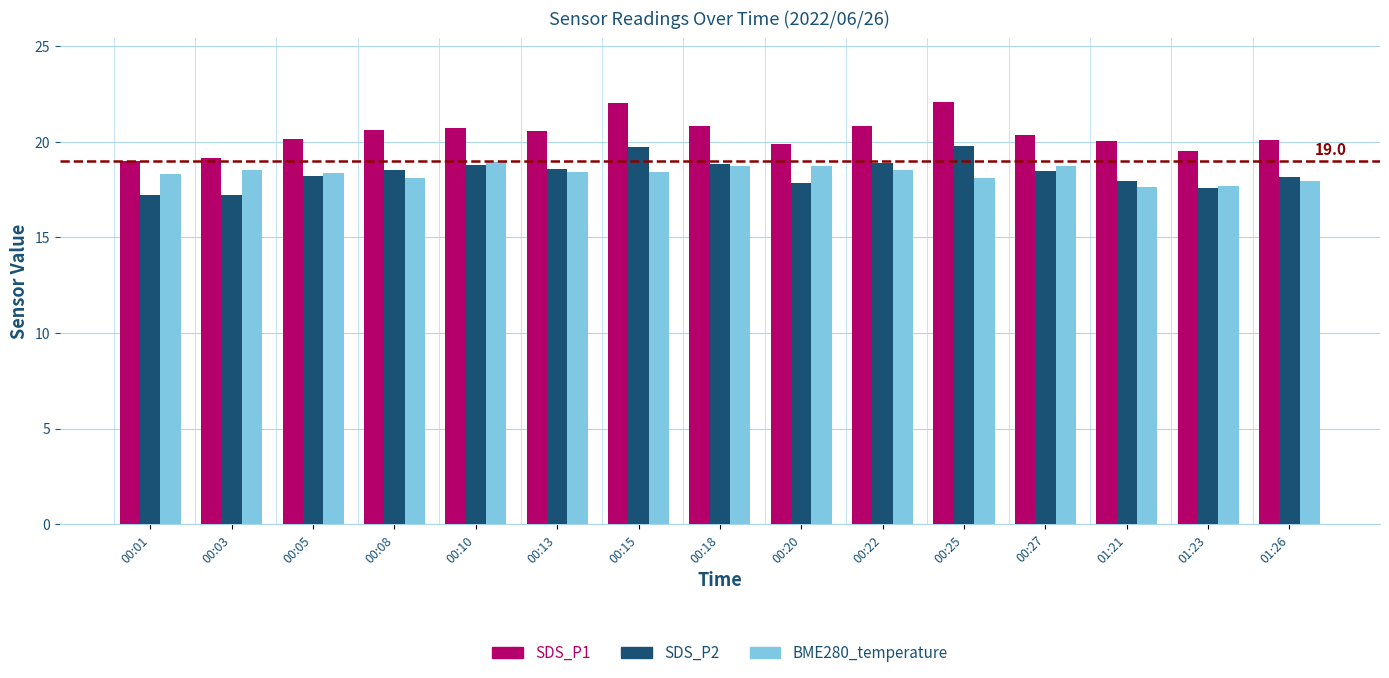

What is the label of the 7th bar from the left?

00:15